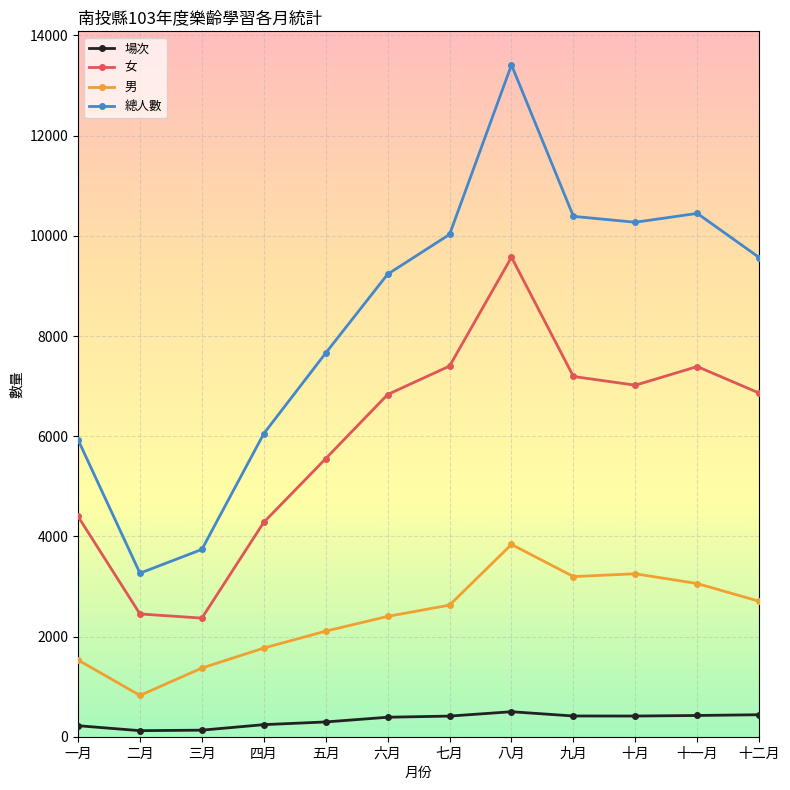

True or false: 女 and 場次 cross at least once.

False